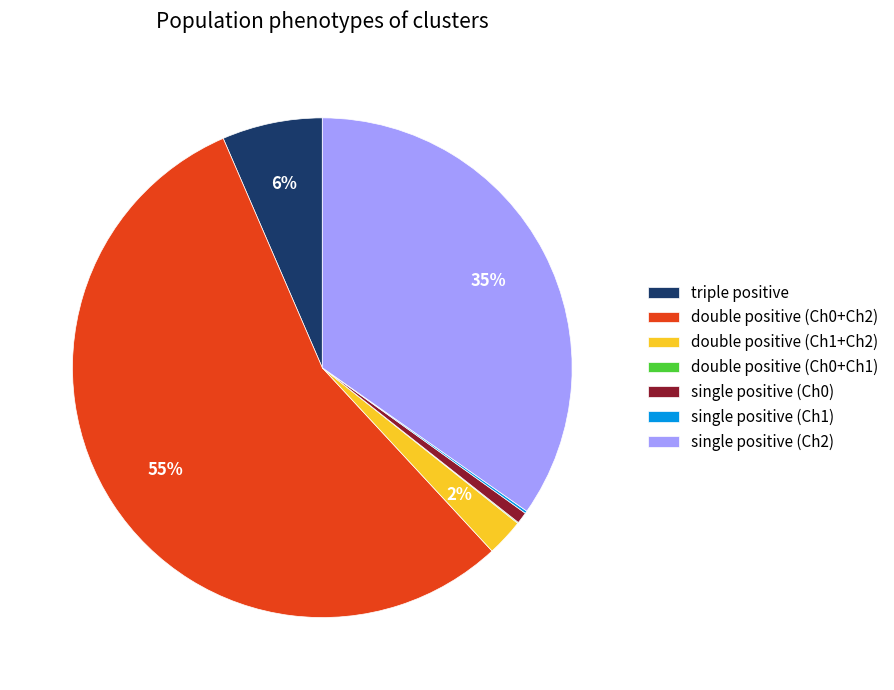

Is it true that single positive (Ch2) is 35% of the pie?

True